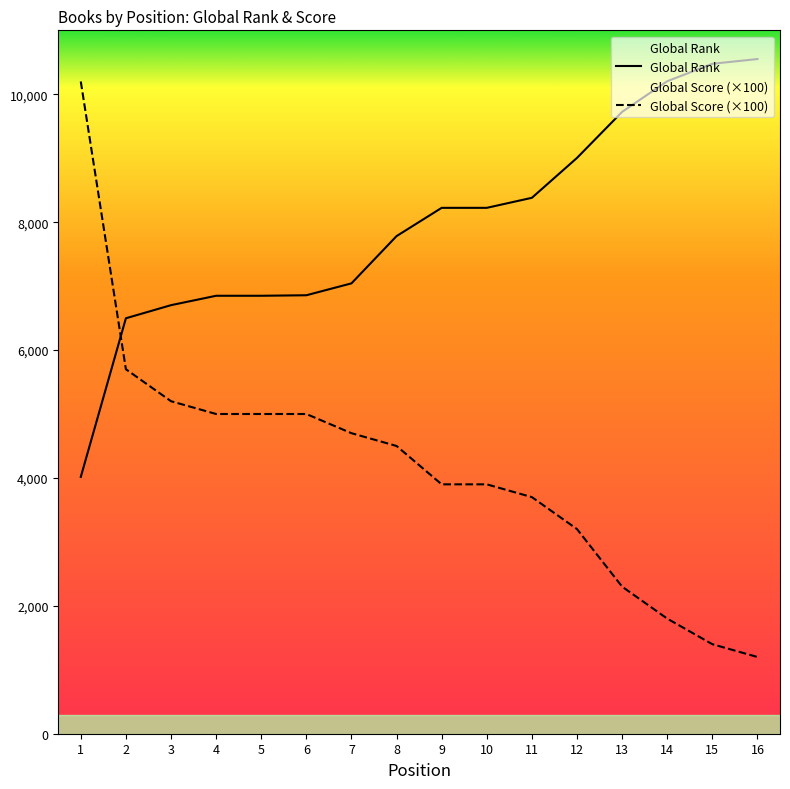

What are all the series names shown in the legend?

Global Rank, Global Score (×100)